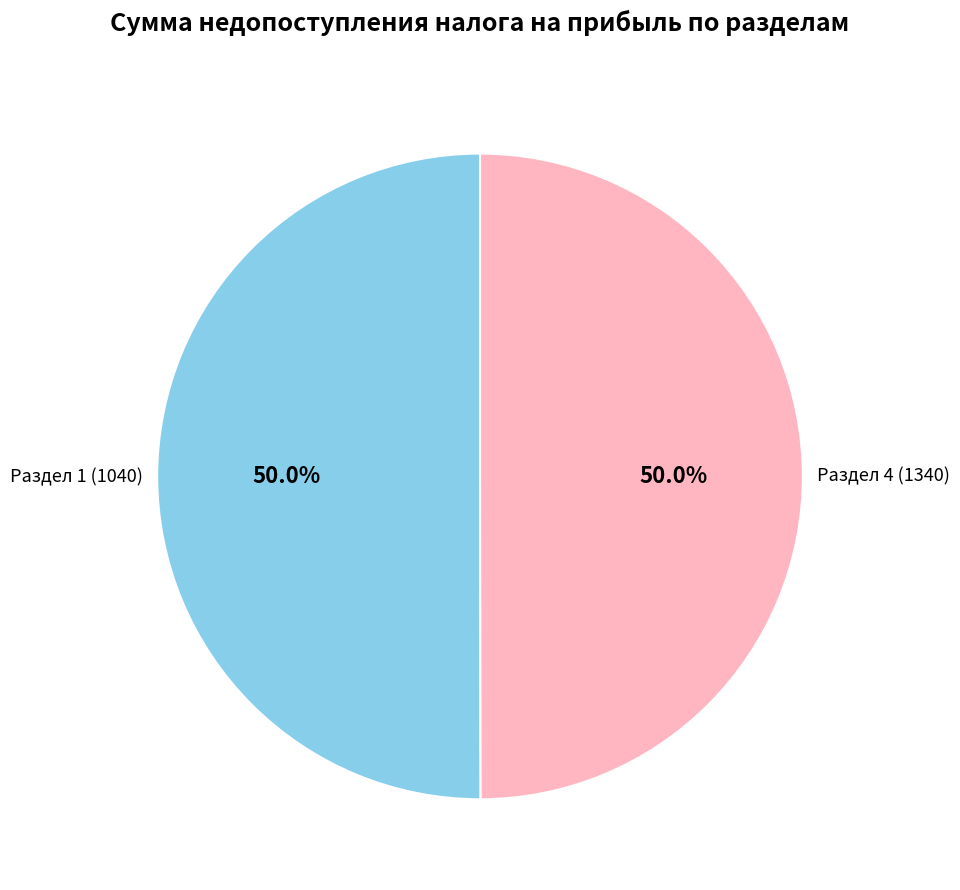

Count the number of slices in the pie.

2